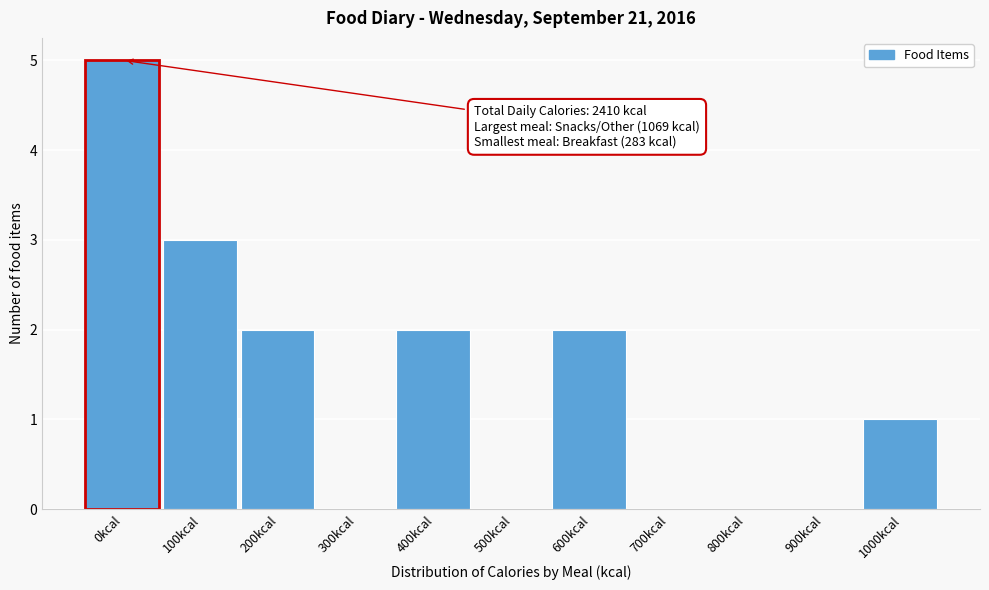

Reading left to right, transcribe all the data shown in this chart.

0kcal=5	100kcal=3	200kcal=2	300kcal=0	400kcal=2	500kcal=0	600kcal=2	700kcal=0	800kcal=0	900kcal=0	1000kcal=1